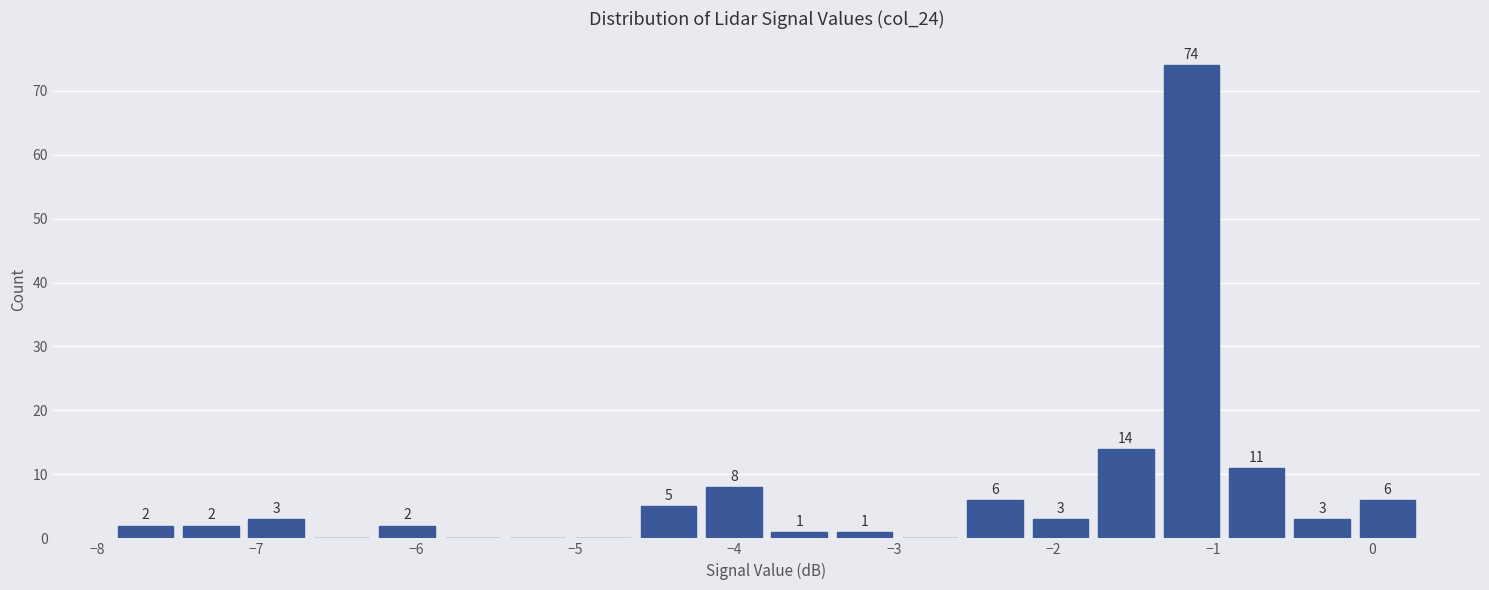

Which range on the x-axis has the tallest bar?

-1.34 to -0.93